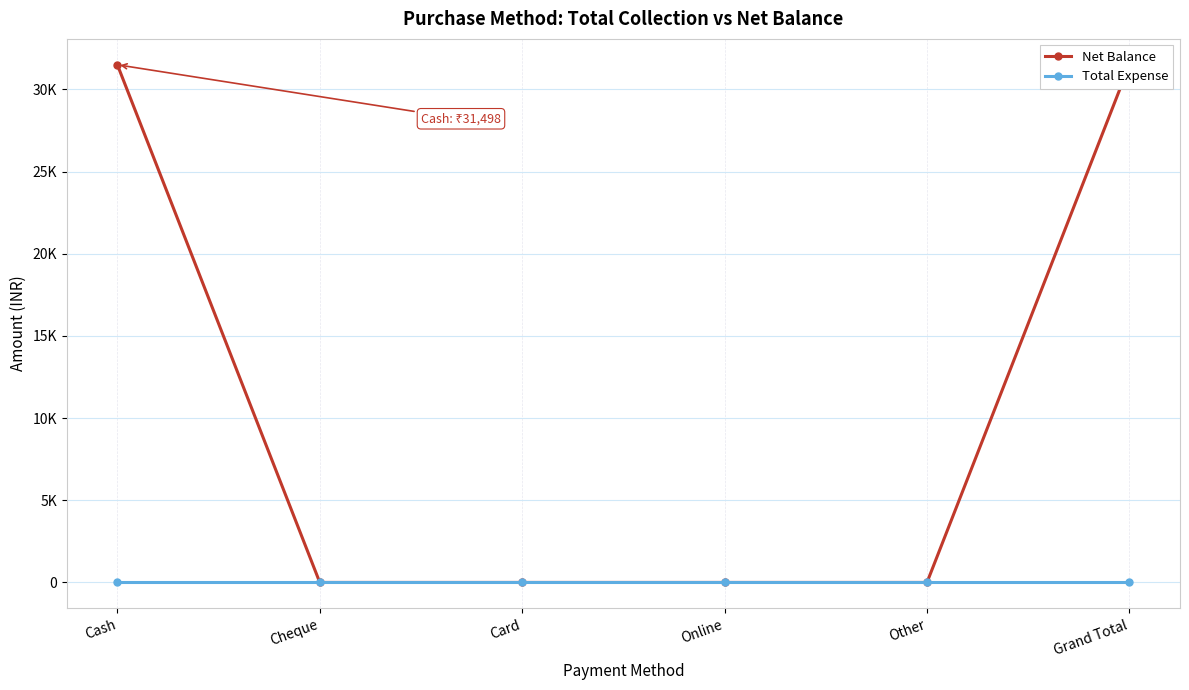

At which category is the sum across all series the highest?

Cash